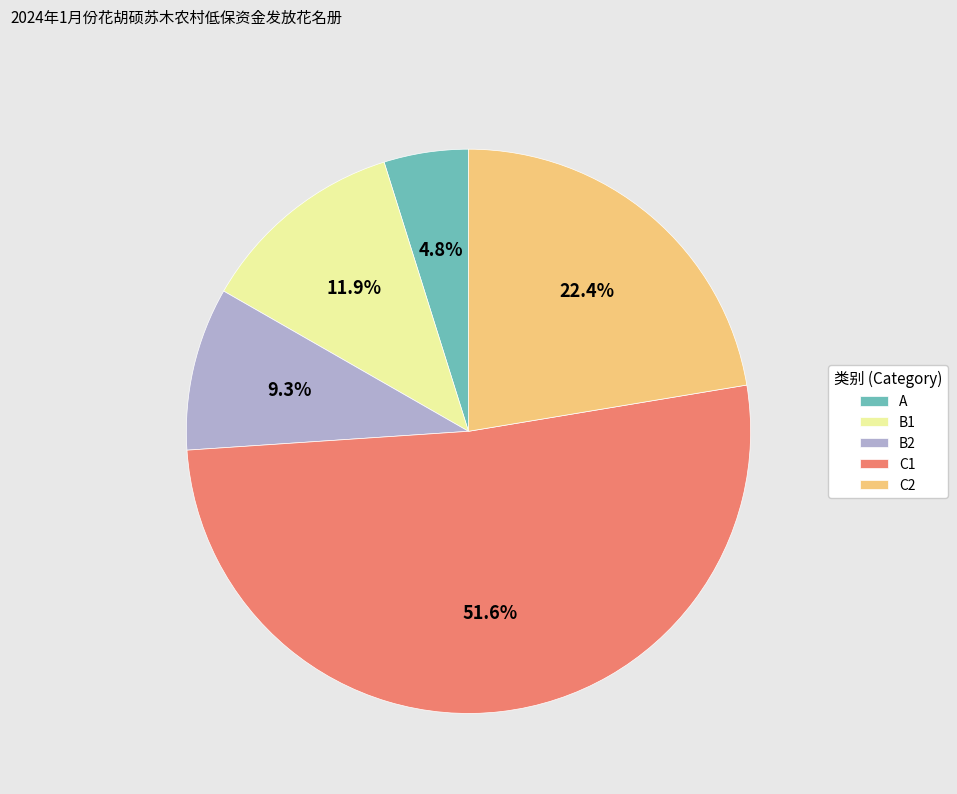

What is the smallest slice in the pie chart?

A